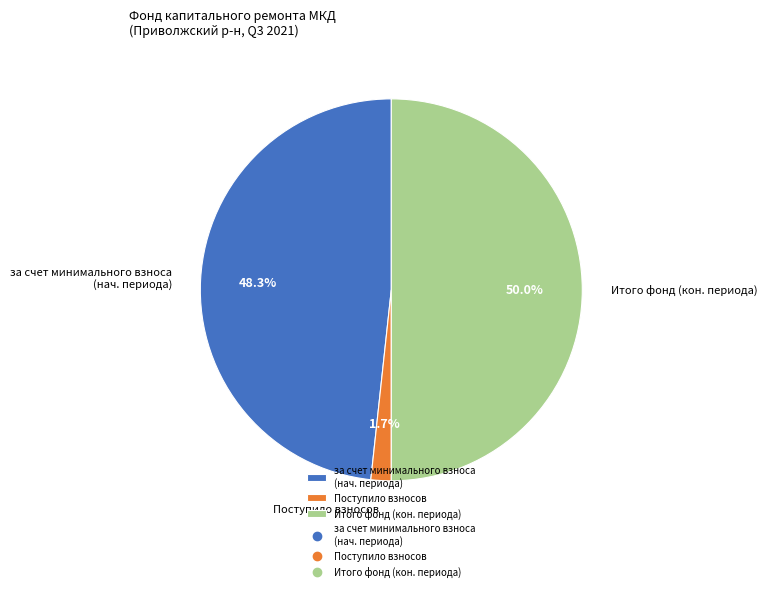

To the nearest percent, what is the difference between the largest and smallest slice percentages?

48%